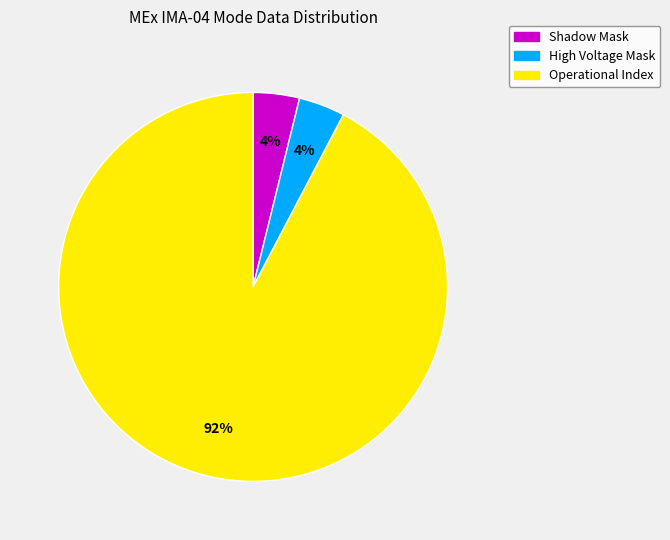

Is there a majority slice in this chart?

Yes